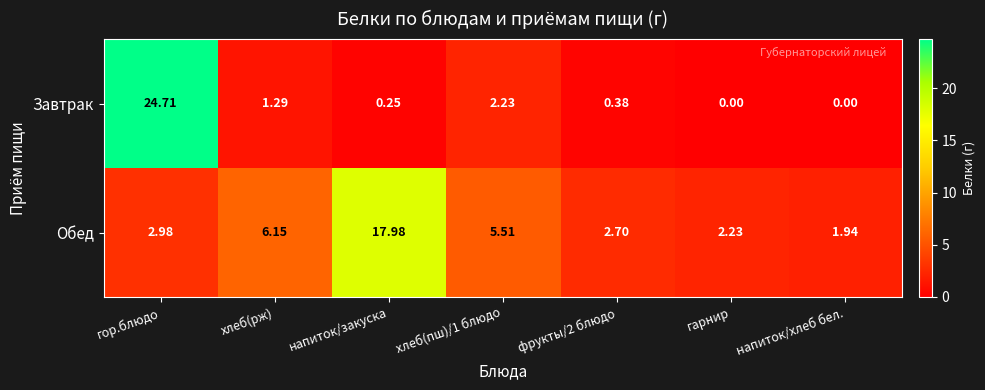

Rank the series by their maximum value, from highest to lowest.

Завтрак, Обед